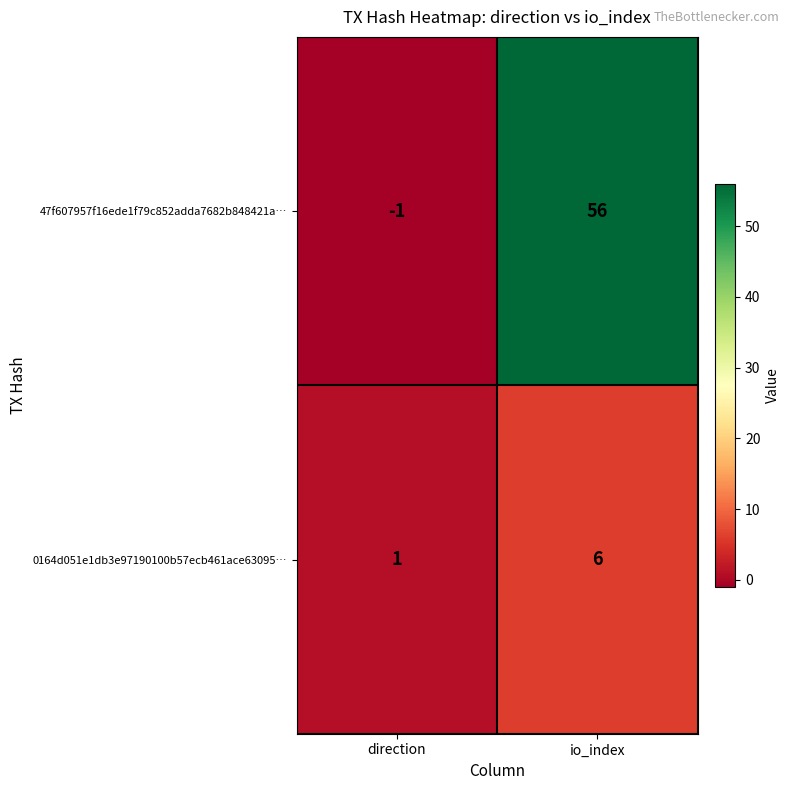

Between direction and io_index, which series saw the biggest shift?

47f607957f16ede1f79c852adda7682b848421a…